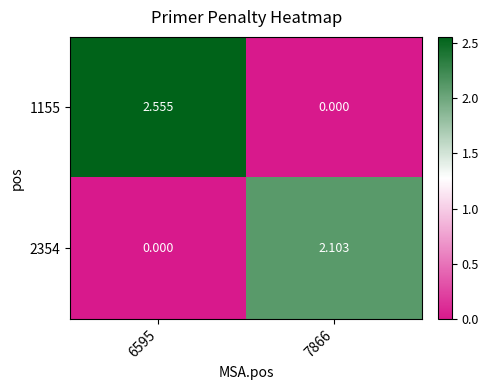

Is the value of 1155 at 7866 greater than the value of 2354 at 7866?

No